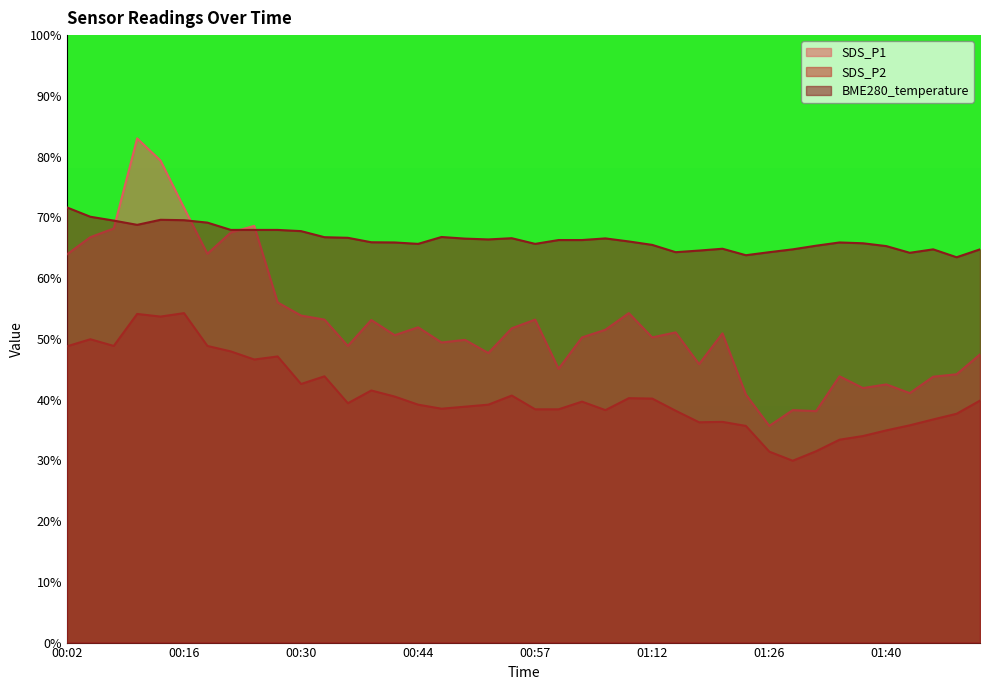

What is the difference between the maximum and minimum values in the SDS_P2 series?

24.3